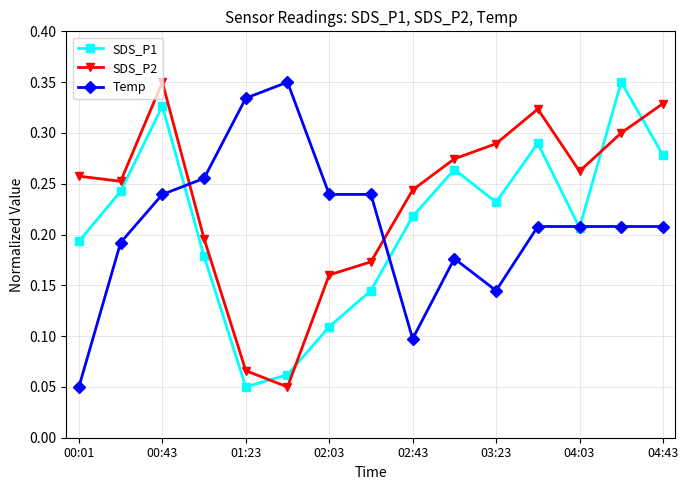

True or false: SDS_P2 and Temp intersect in this chart.

True